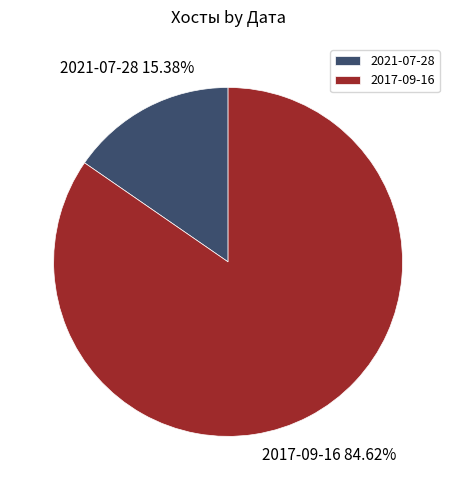

Which slice represents more than half of the pie?

2017-09-16